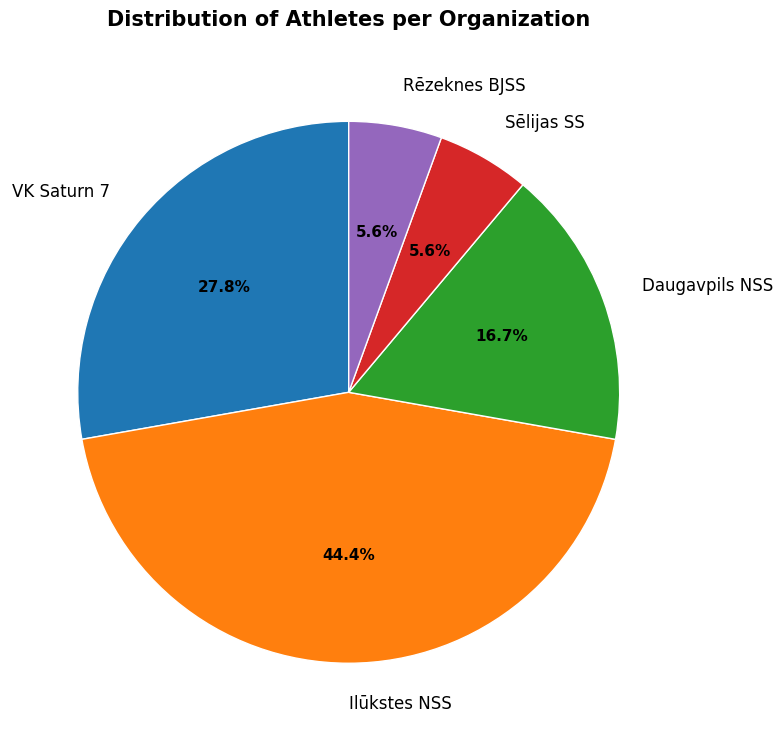

Is there any slice that represents more than half of the pie?

No